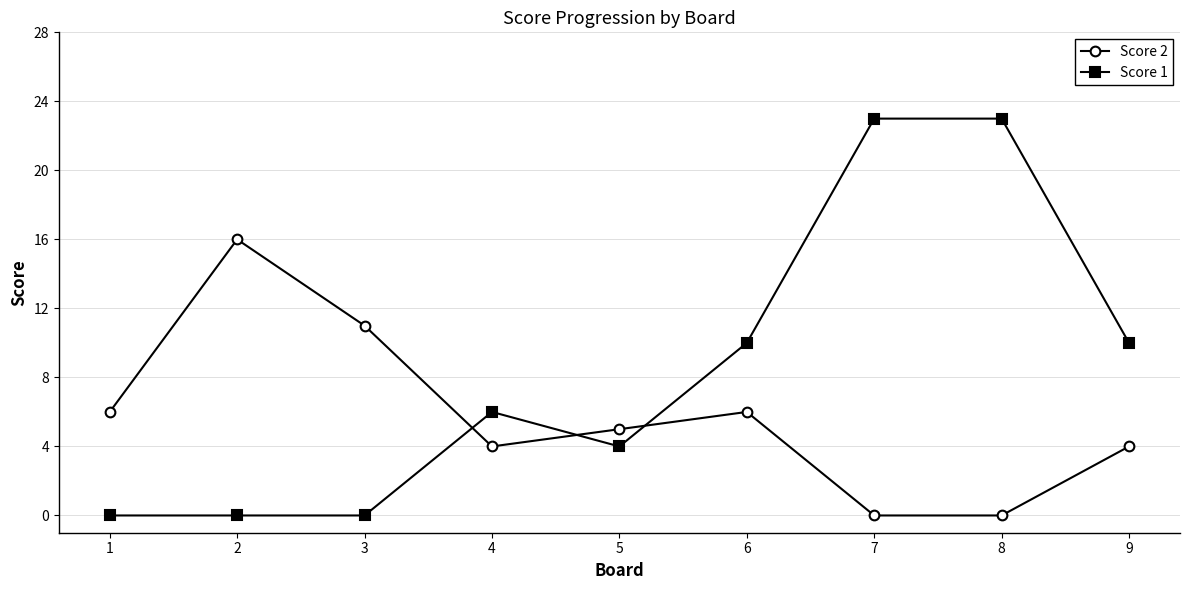

What is the difference between the highest and lowest values at 3?

11